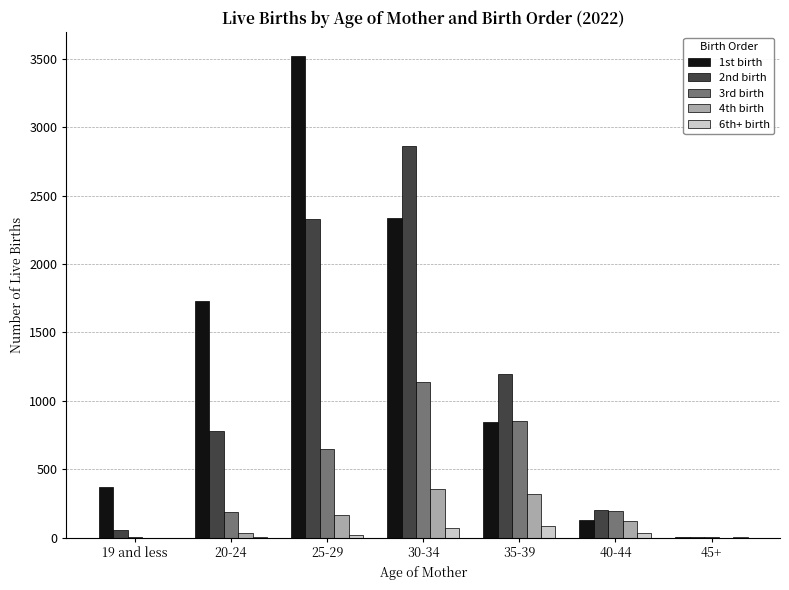

At which label does 4th birth first exceed 125?

25-29